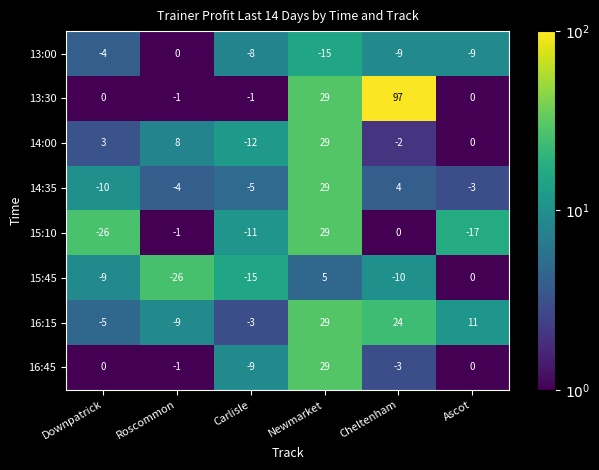

What is the maximum value shown in the chart?

97